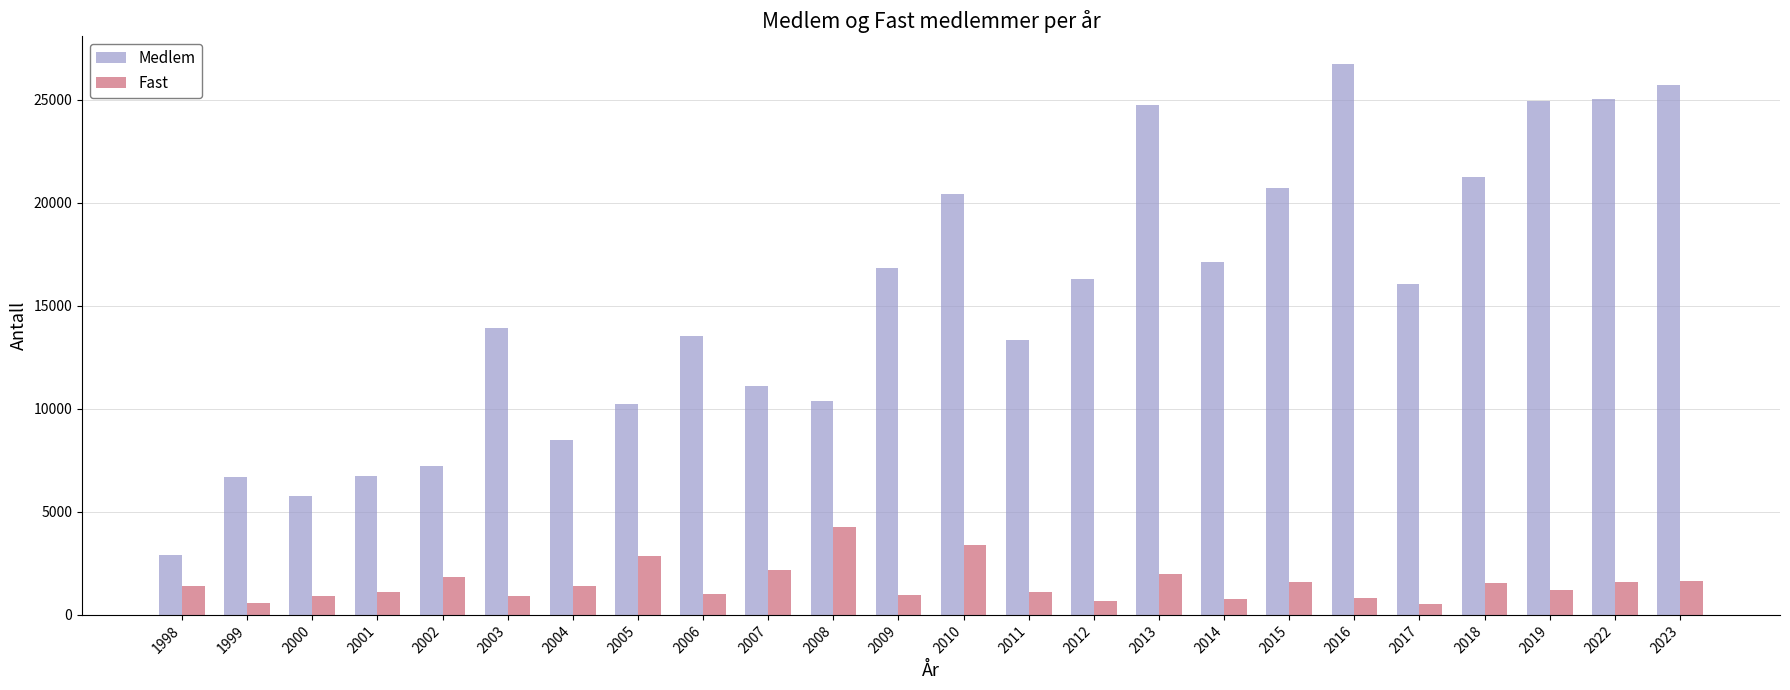

What is the highest value of the Medlem series?

26751